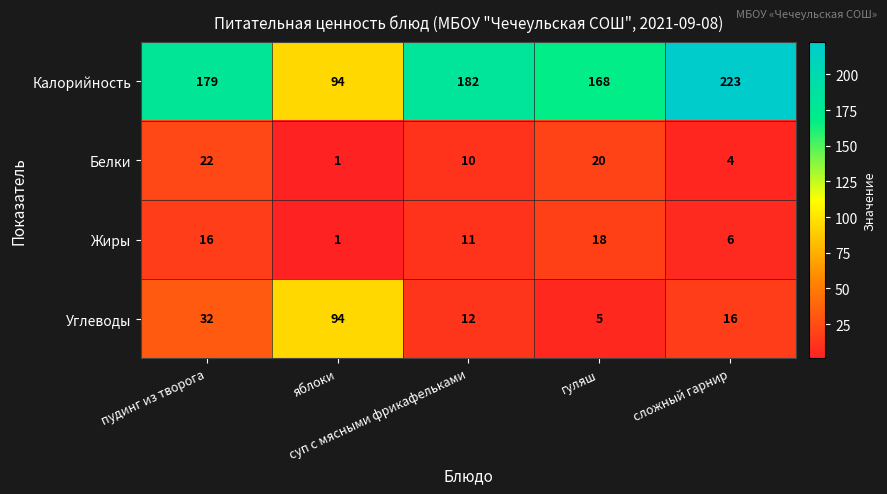

List the series in order of their peak value, lowest first.

Жиры, Белки, Углеводы, Калорийность